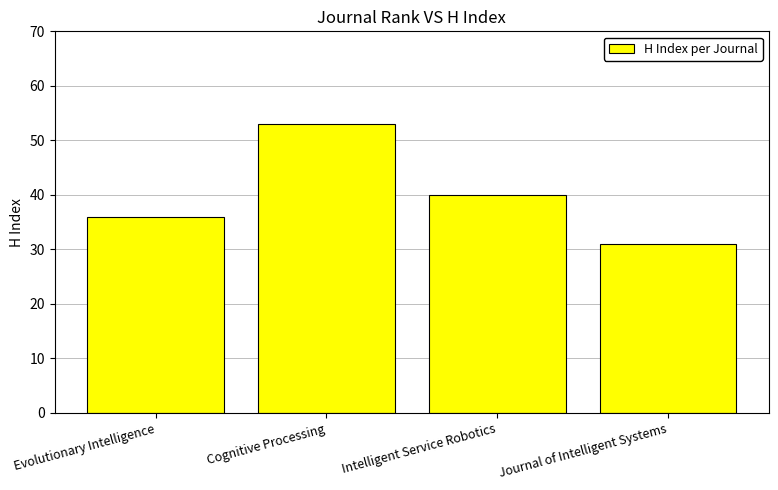

Reading left to right, list all the values displayed in this chart.

Evolutionary Intelligence=36	Cognitive Processing=53	Intelligent Service Robotics=40	Journal of Intelligent Systems=31